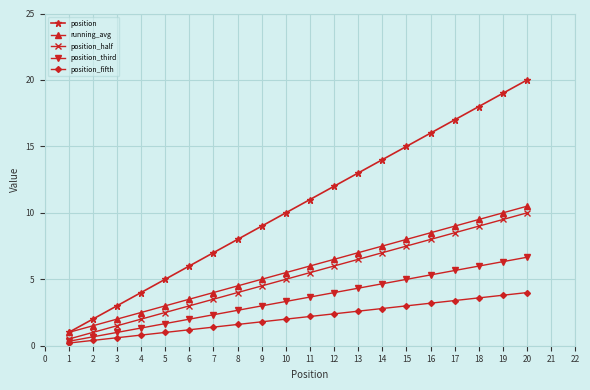

What is the difference between the position_half values at 17 and 8?

4.5